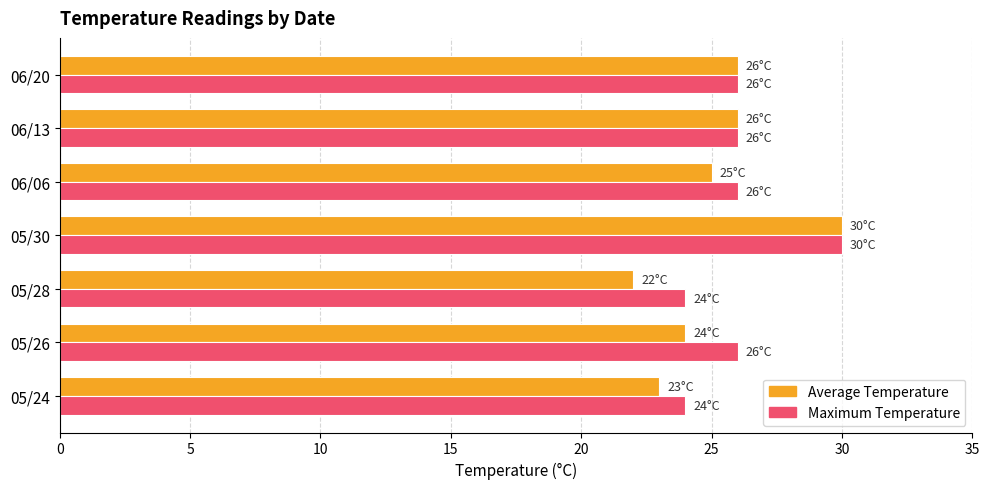

The Maximum Temperature series shows 39 at 06/06. True or false?

False